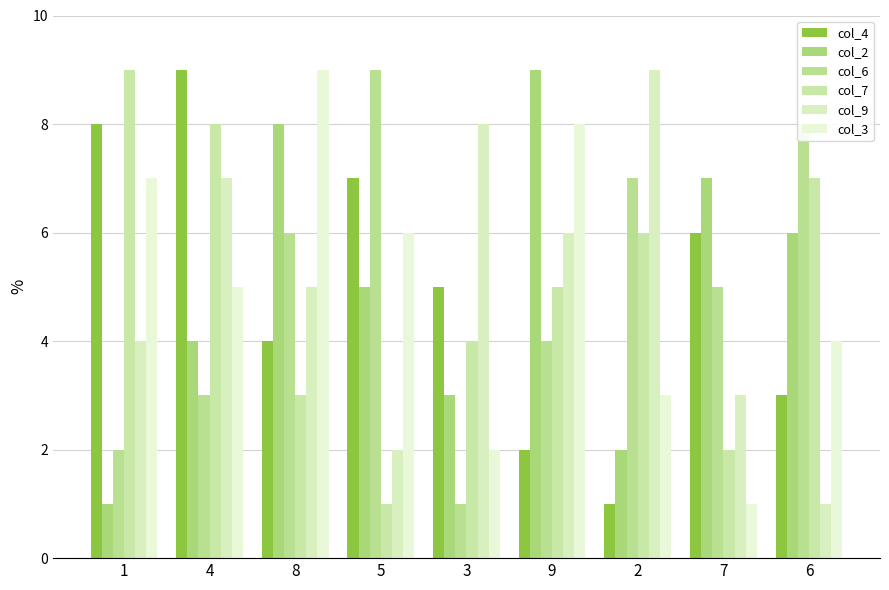

Count the col_7 values in the range 3 to 7.

5